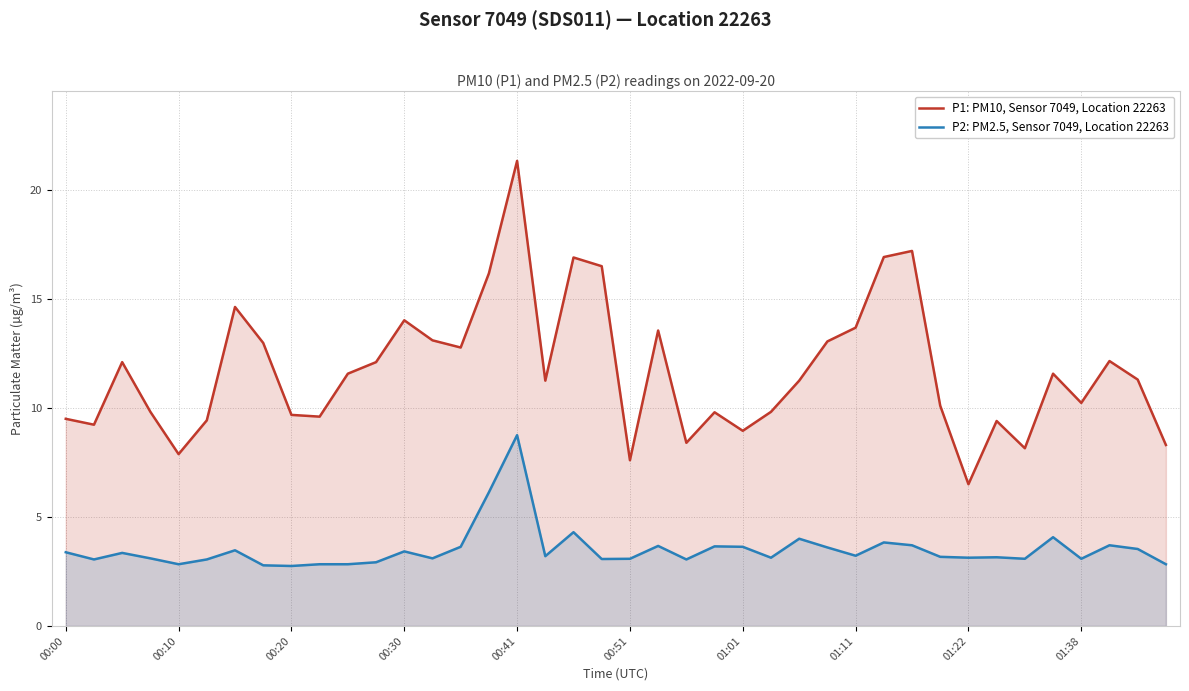

At 01:01, list the series in order from largest to smallest.

P1: PM10, Sensor 7049, Location 22263, P2: PM2.5, Sensor 7049, Location 22263